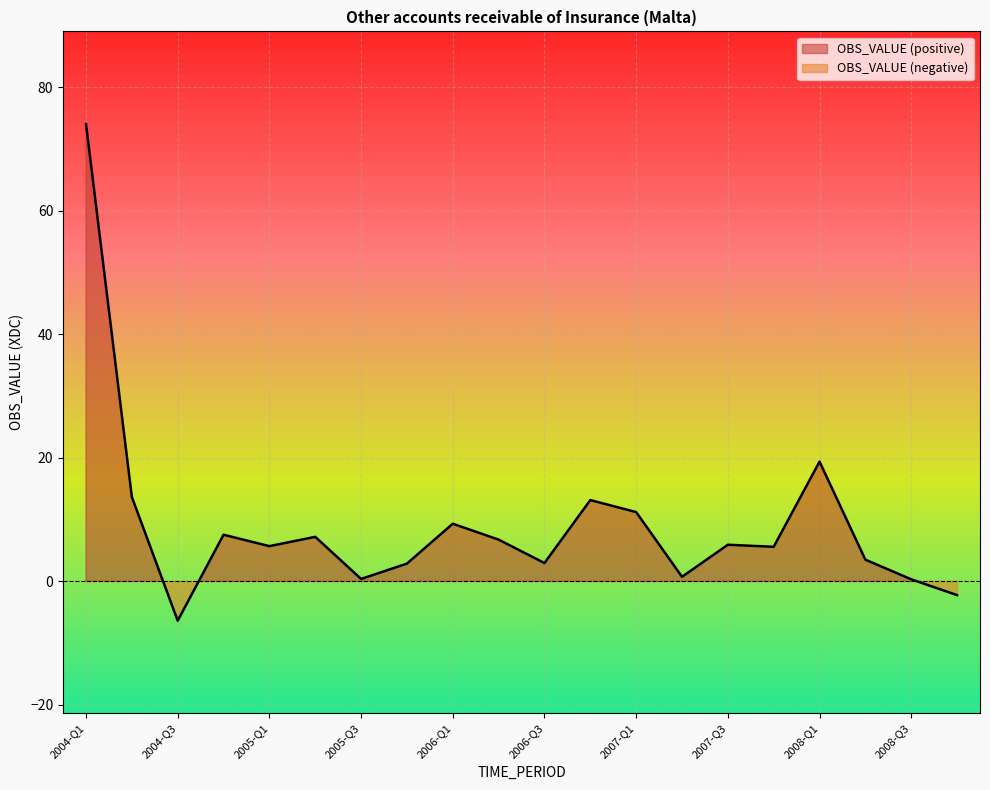

List the labels in order of value, largest first.

2004-Q1, 2008-Q1, 2004-Q2, 2006-Q4, 2007-Q1, 2006-Q1, 2004-Q4, 2005-Q2, 2006-Q2, 2007-Q3, 2005-Q1, 2007-Q4, 2008-Q2, 2006-Q3, 2005-Q4, 2007-Q2, 2005-Q3, 2008-Q3, 2008-Q4, 2004-Q3